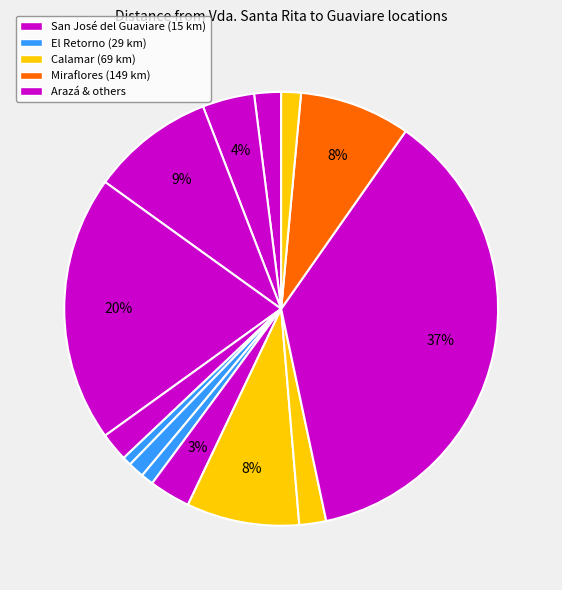

How many segments does this pie chart have?

14